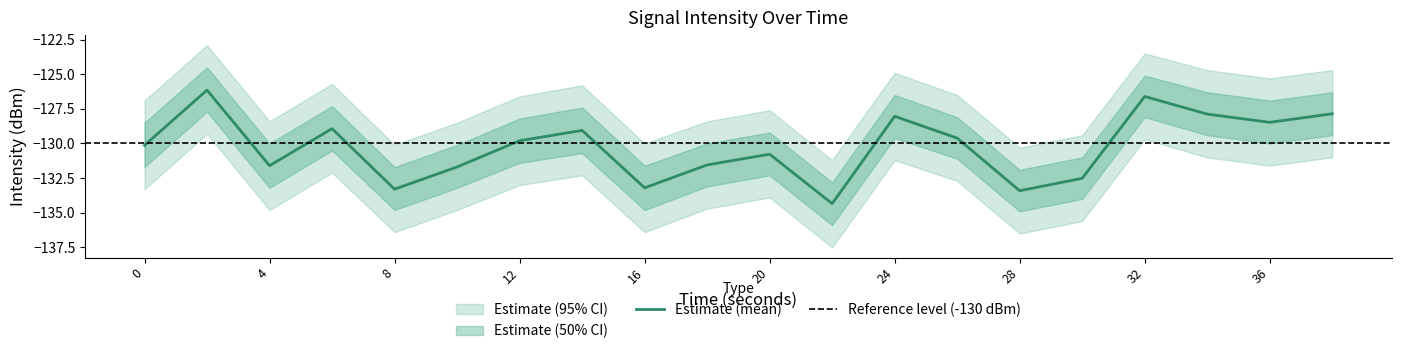

Does the chart have visible grid lines?

No